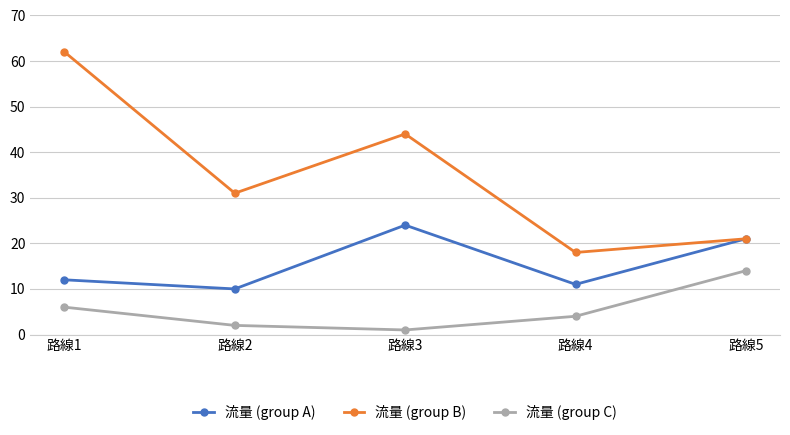

The value of 流量 (group A) at 路線3 is 5. True or false?

False